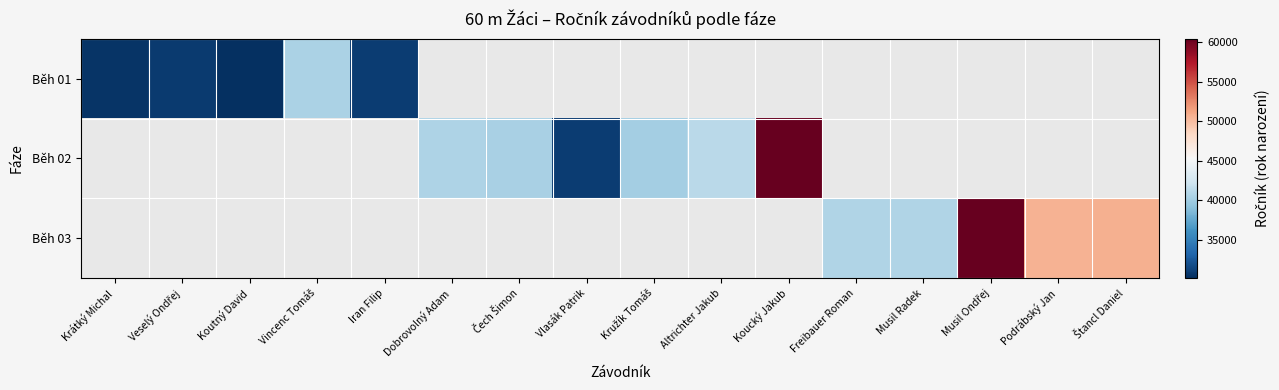

Which has a higher value, Veselý Ondřej or Dobrovolný Adam?

Dobrovolný Adam